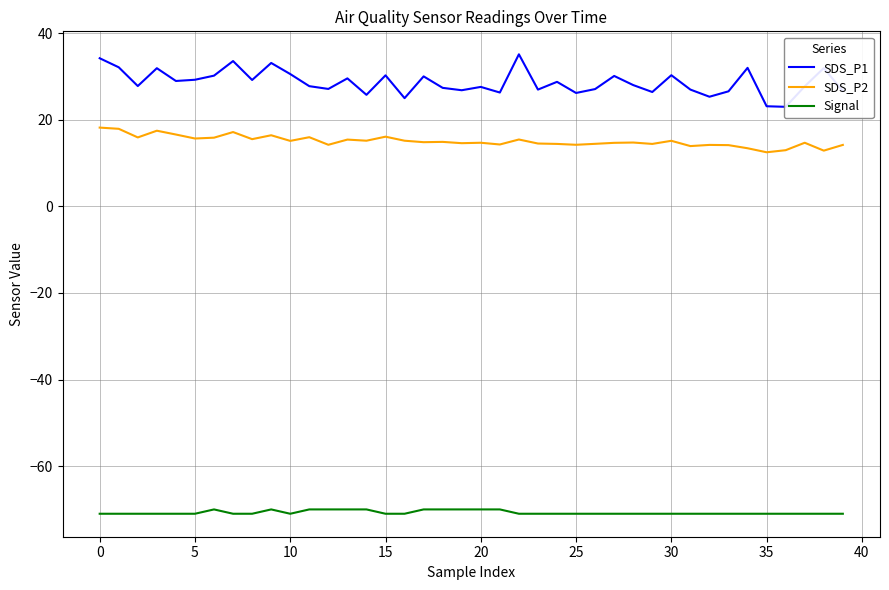

Count the number of categories in the chart.

40